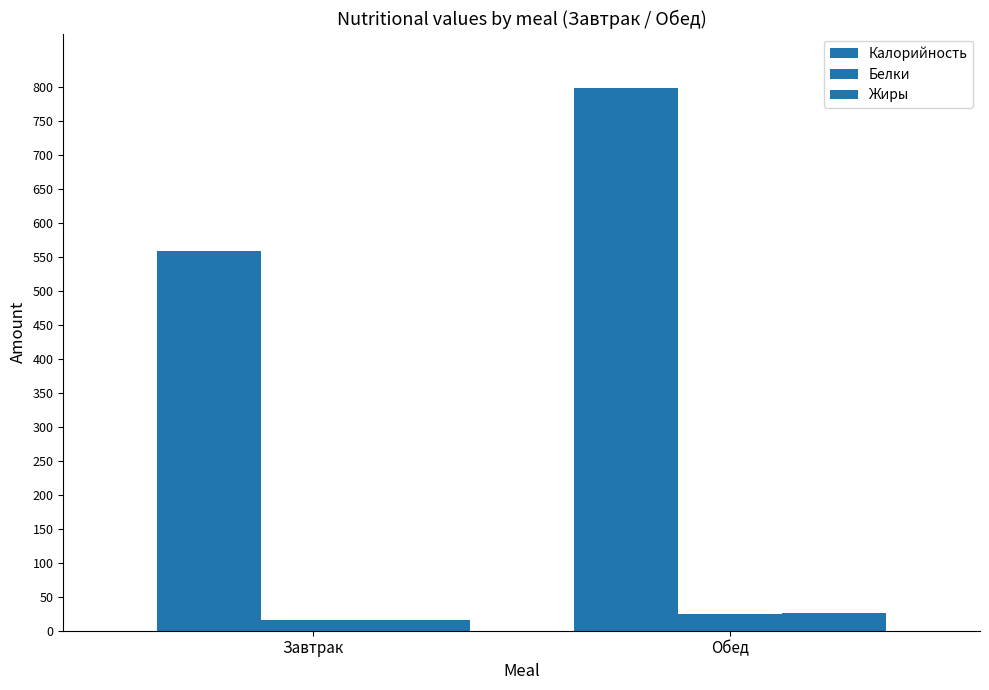

What is the value of the Калорийность bar at the 2nd from the left?

799.3